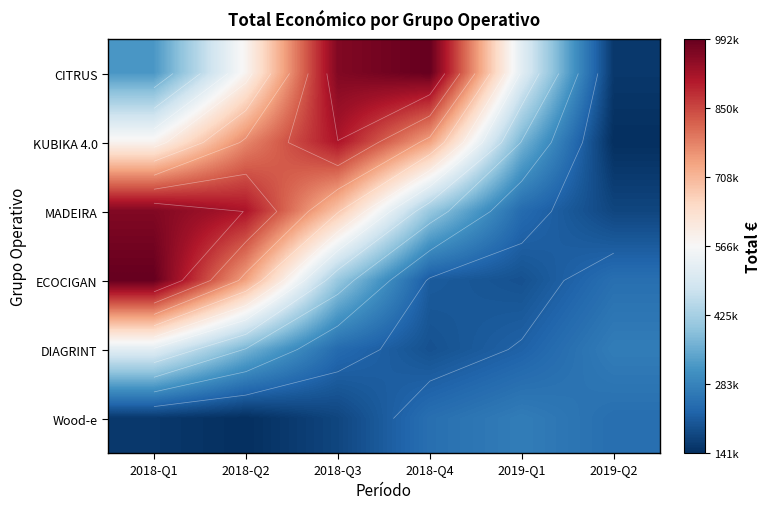

Which has a higher value, 2018-Q3 or 2019-Q1?

2018-Q3